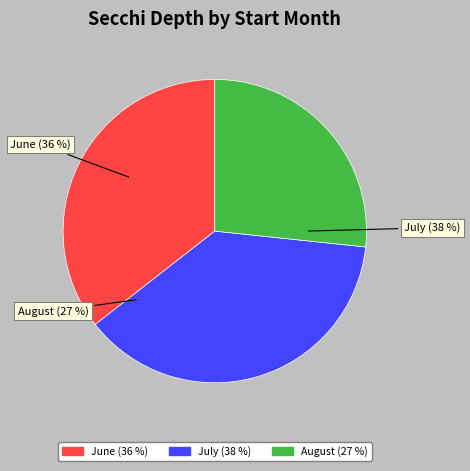

Does 08 account for over 50% of the chart?

No